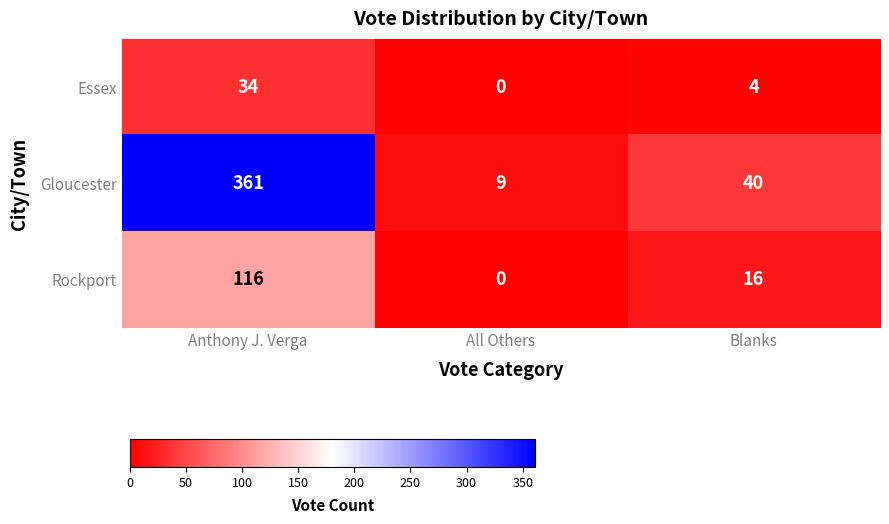

Between Anthony J. Verga and Blanks, which series saw the biggest shift?

Gloucester